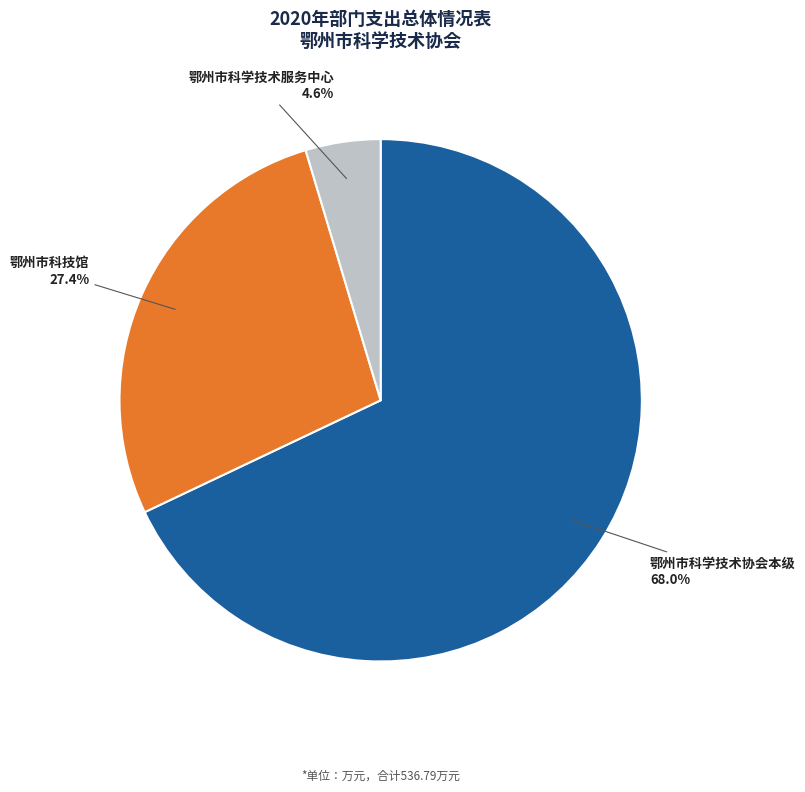

Is there a majority slice in this chart?

Yes